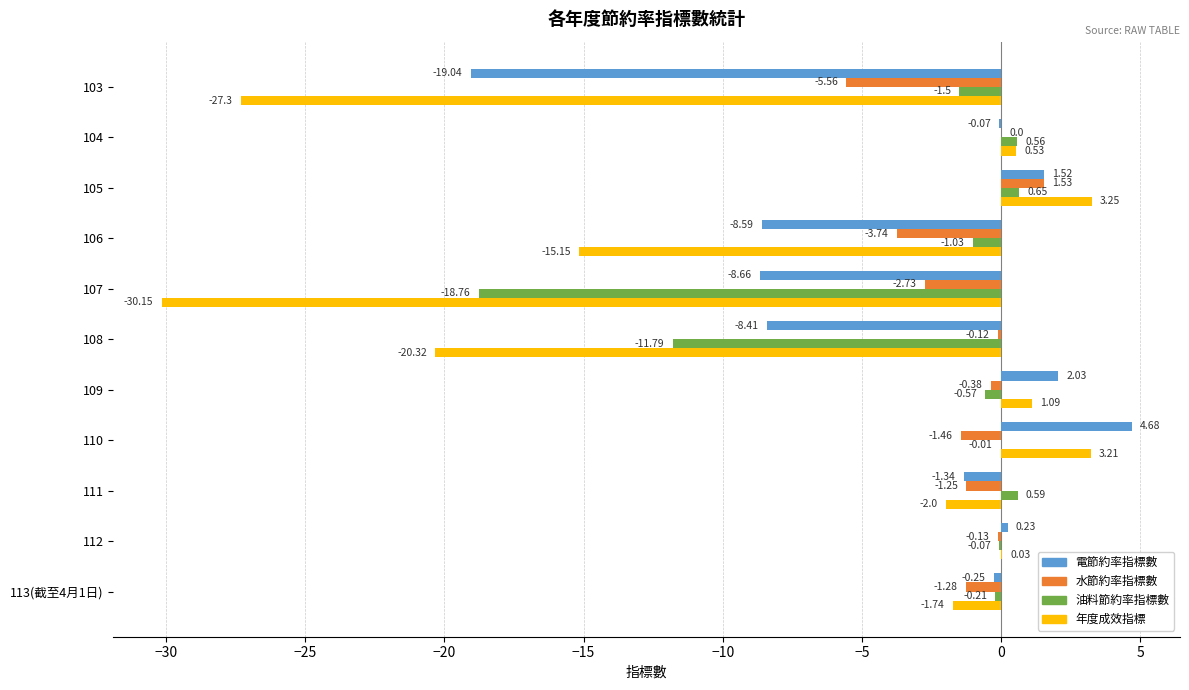

What is the sum of all 年度成效指標 values?

-88.5